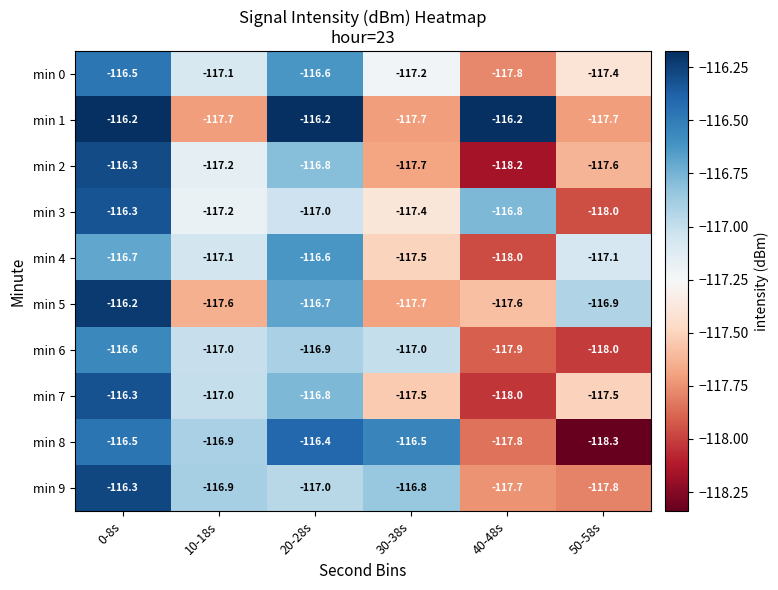

Where is min 9 nearest to the value -117?

20-28s